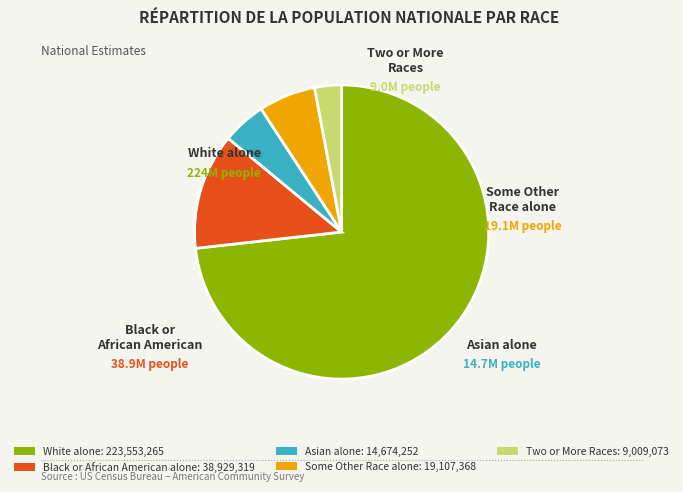

How many segments does this pie chart have?

5